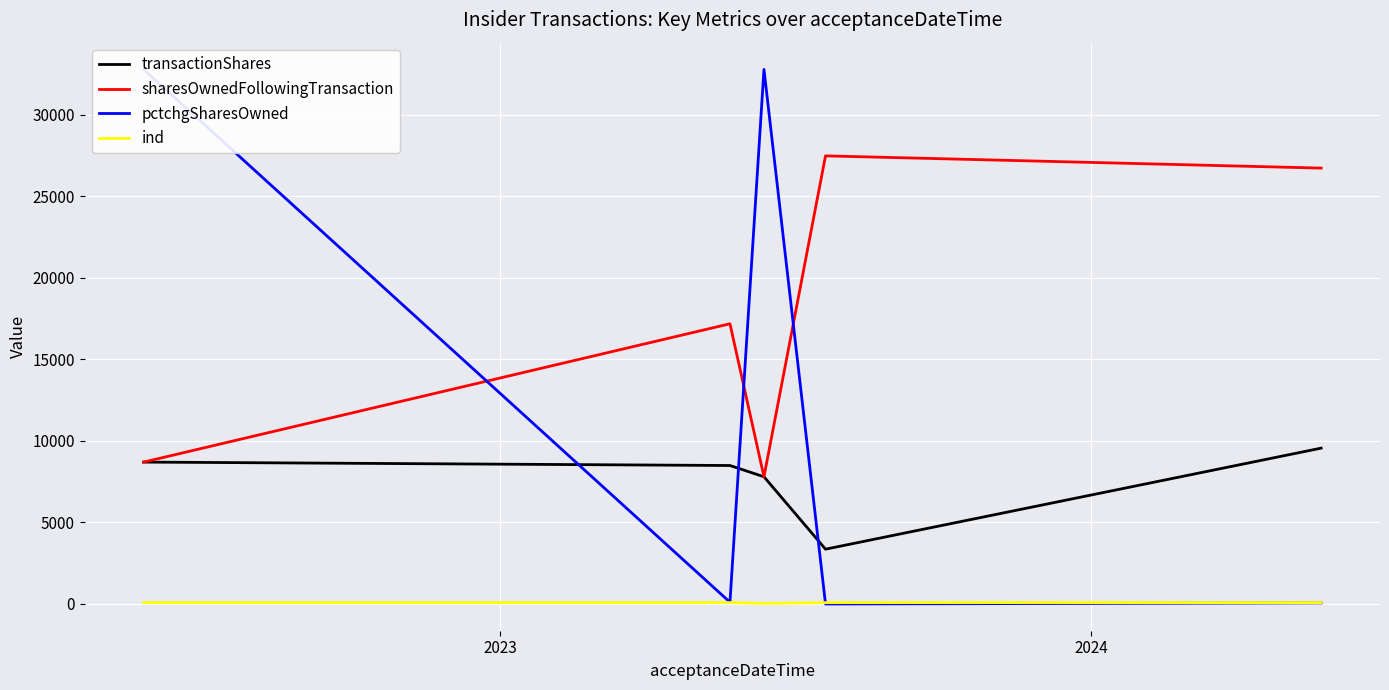

What is the maximum value for sharesOwnedFollowingTransaction?

27465